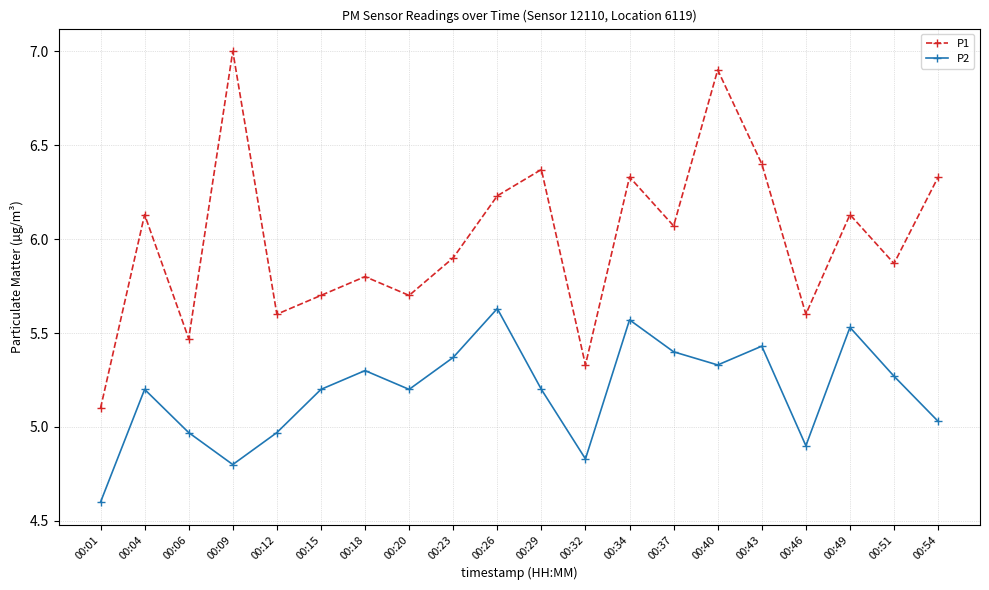

At how many categories does at least one series exceed 5?

20